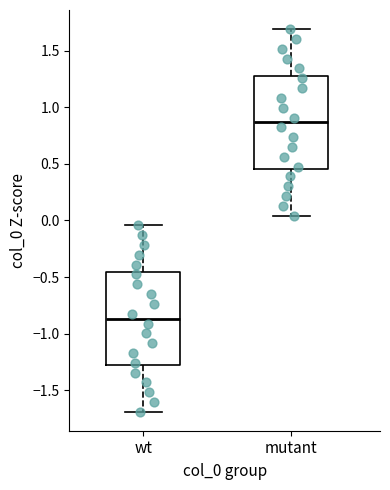

Where does the lower whisker of the box for wt end on the y-axis? The values are not printed on the chart, so give them approximately, as read against the axis.

-1.70